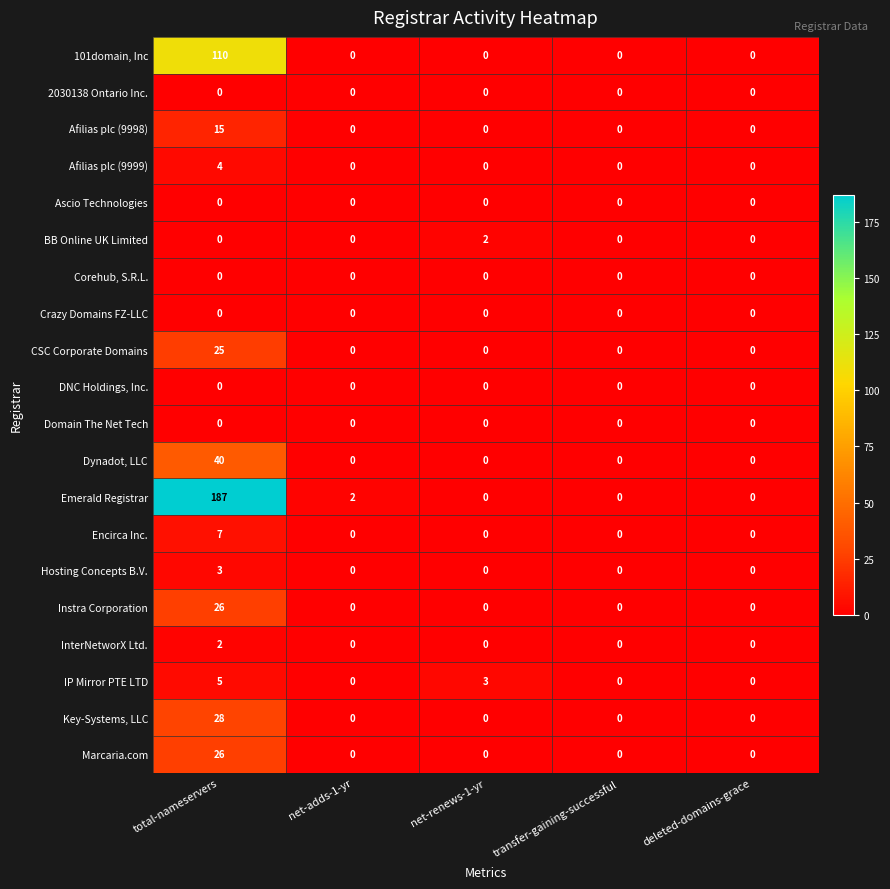

Is it true that Afilias plc (9998) equals 15 at total-nameservers?

True